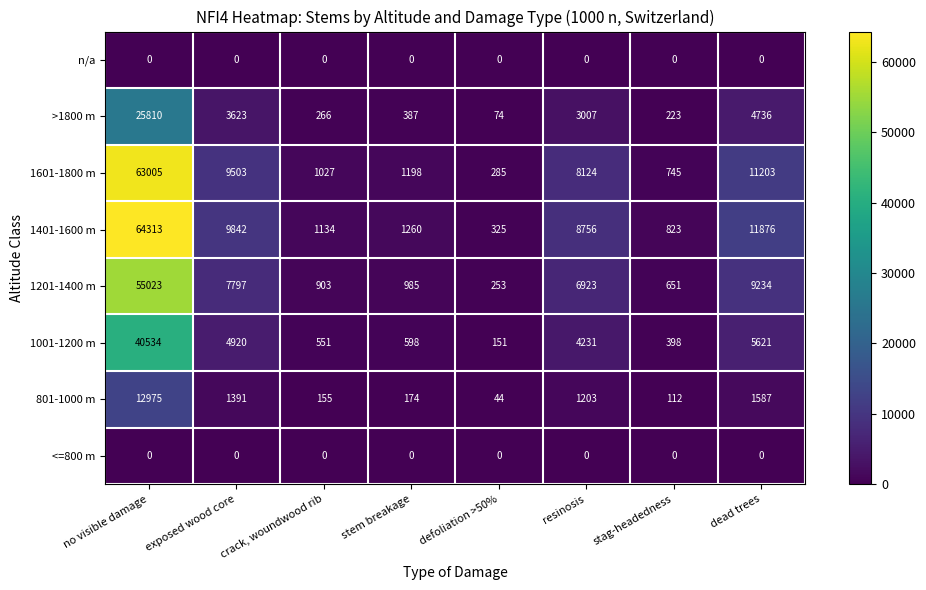

True or false: n/a has a value of 0 at no visible damage.

True